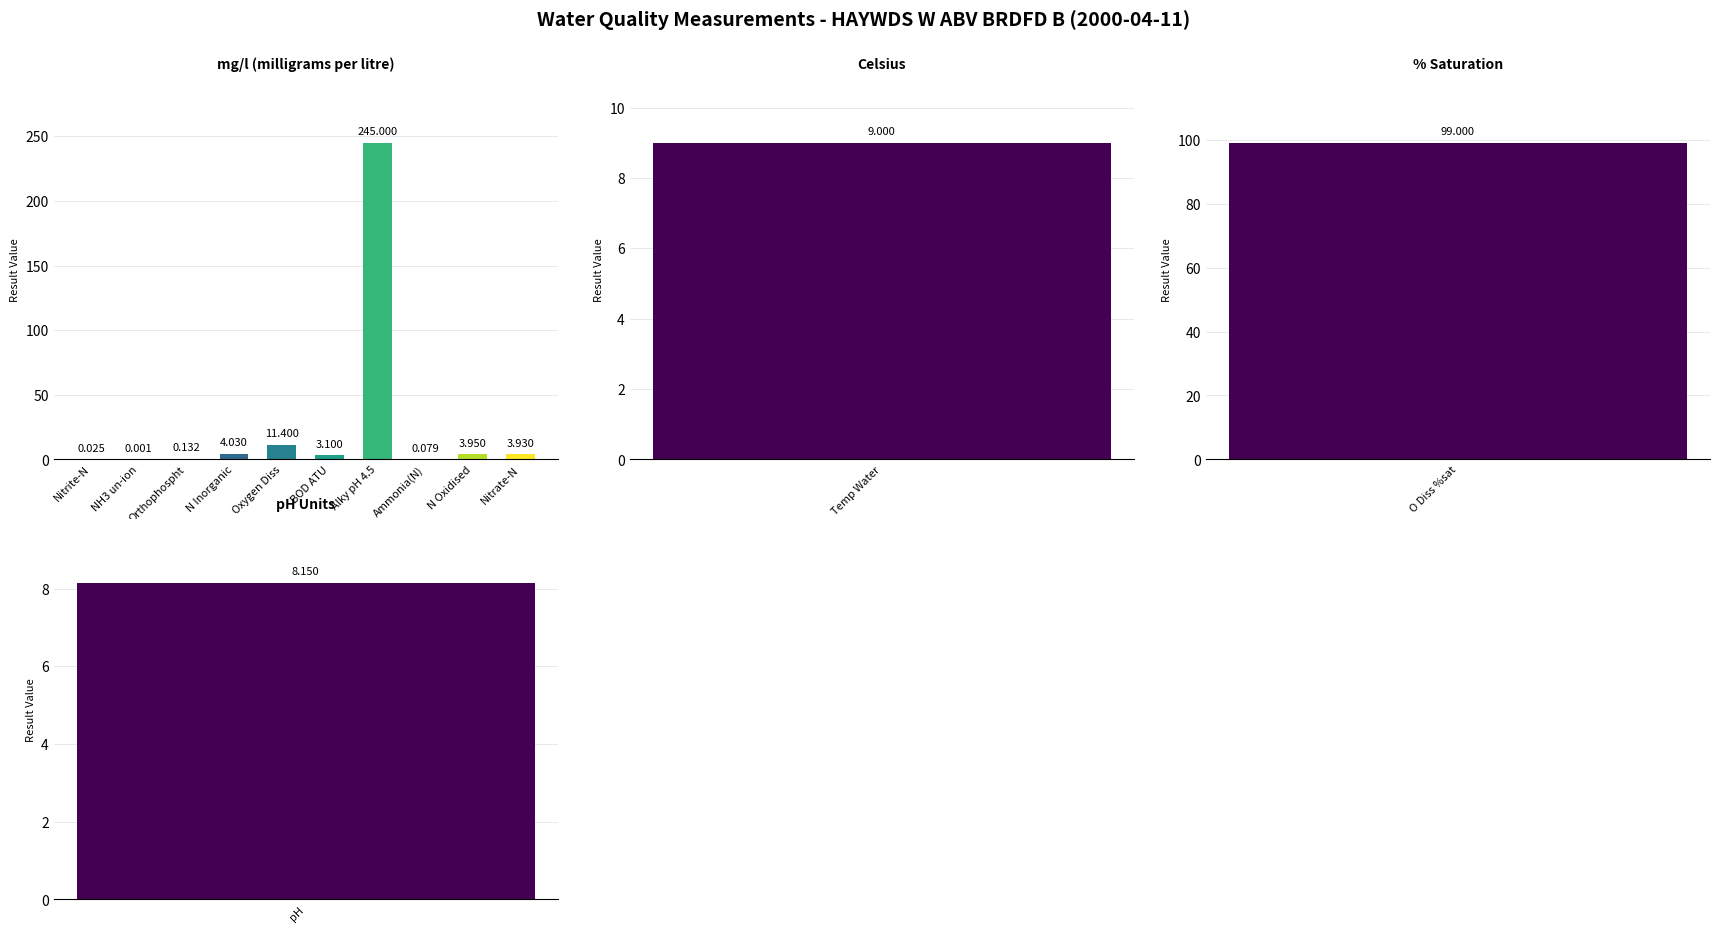

What is the label of the 3rd bar from the right?

Ammonia(N)